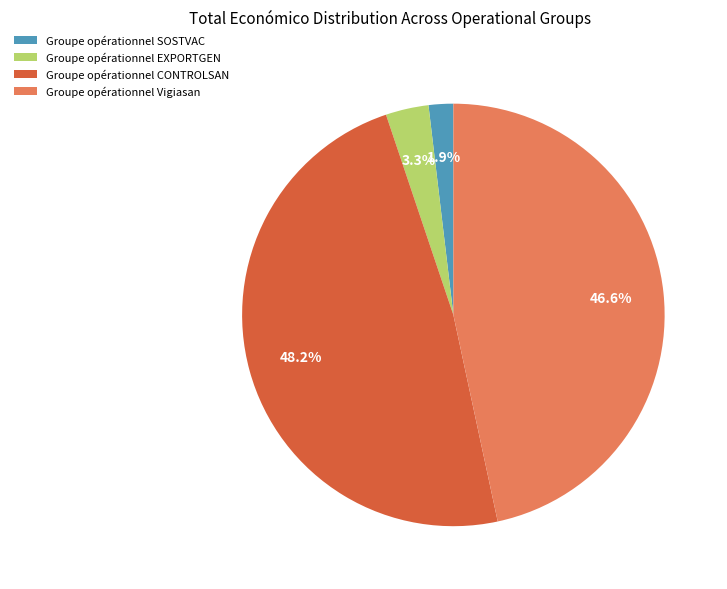

What percentage is the Groupe opérationnel SOSTVAC slice, to the nearest percent?

2%